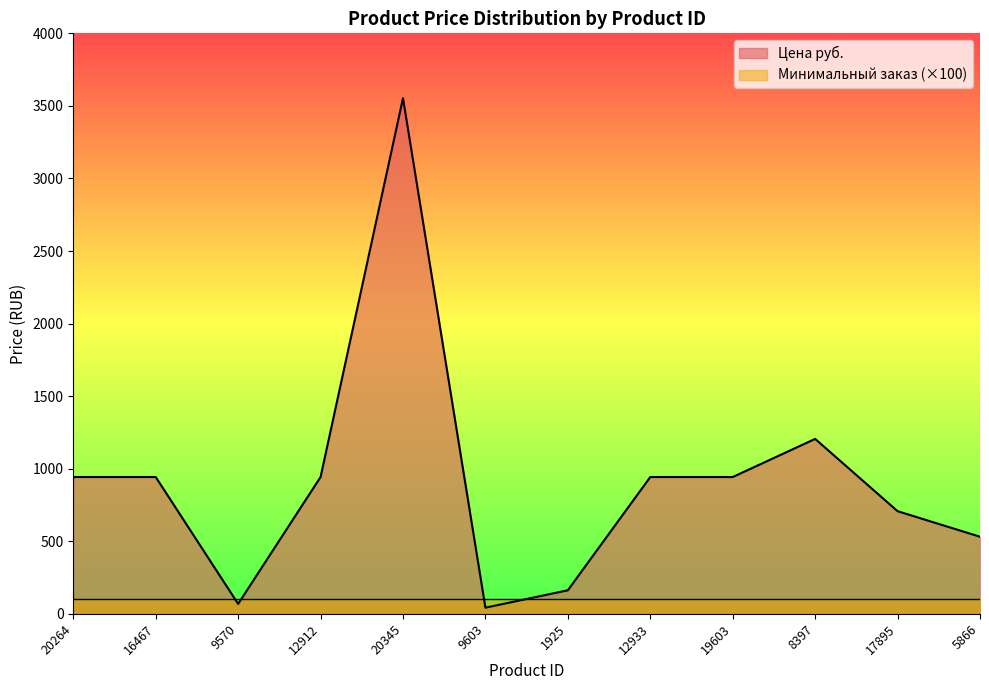

List the labels in order of value, largest first.

20345, 8397, 20264, 16467, 12912, 12933, 19603, 17895, 5866, 1925, 9570, 9603